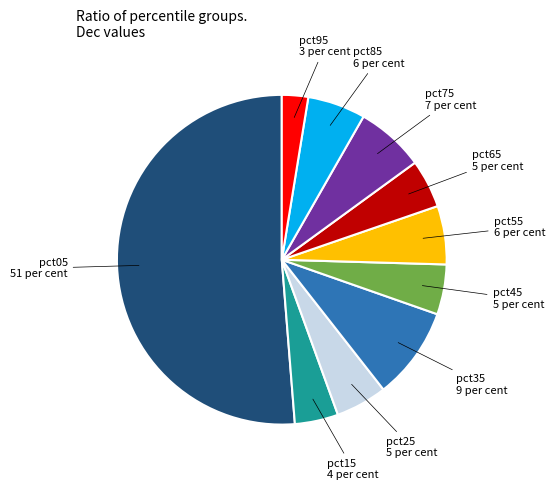

Is there any slice that represents more than half of the pie?

Yes